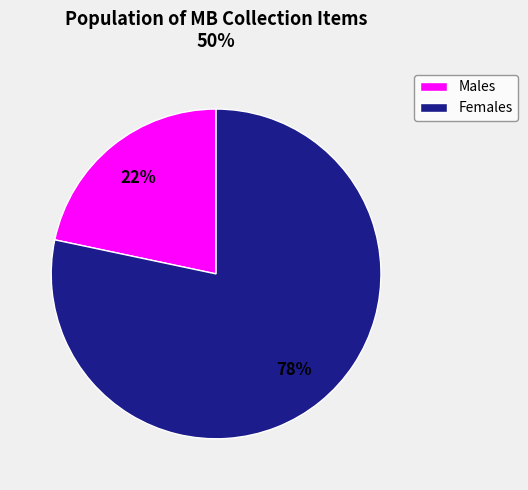

To the nearest percent, what is the average slice percentage?

50%